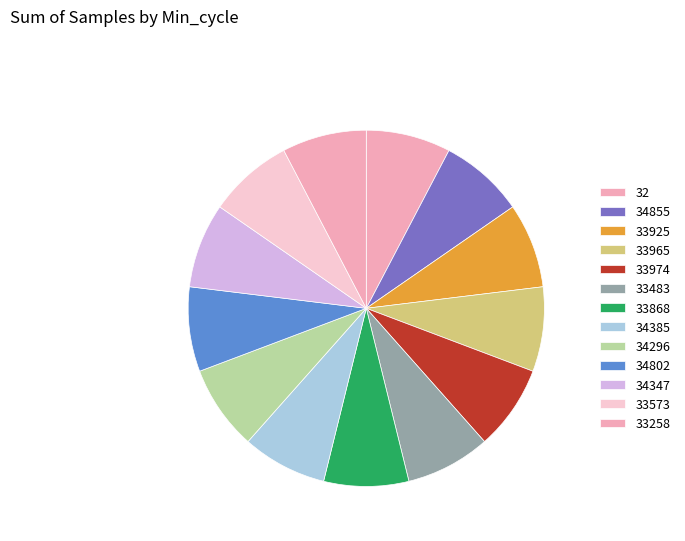

The 33483 slice represents 8% of the pie. True or false?

True